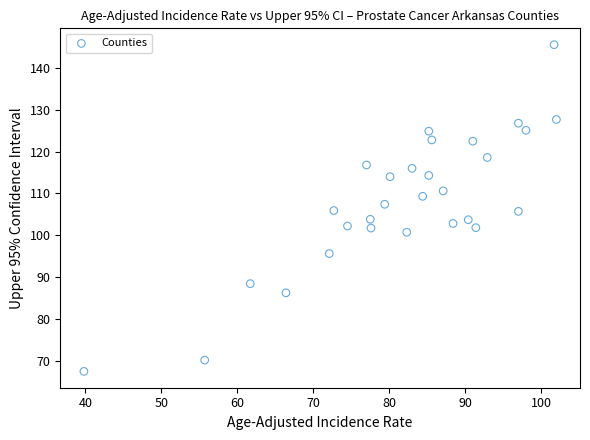

What is the range of X values (max minus min)?

62.2